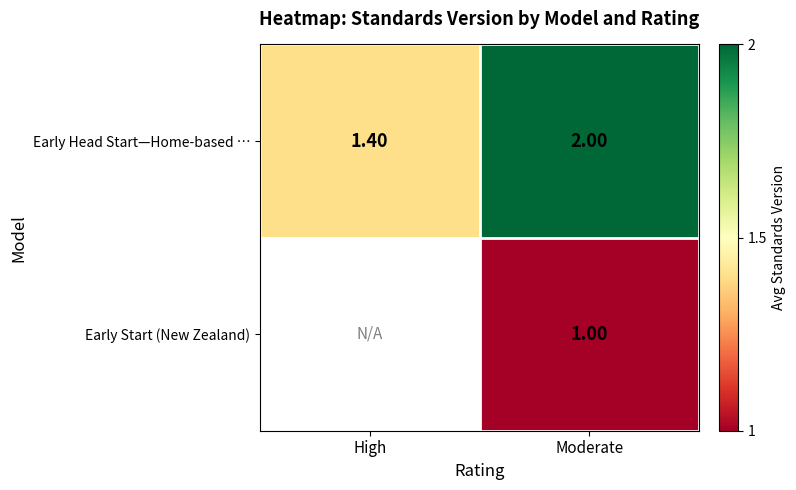

What is the difference between the highest and lowest values at Moderate?

1.0